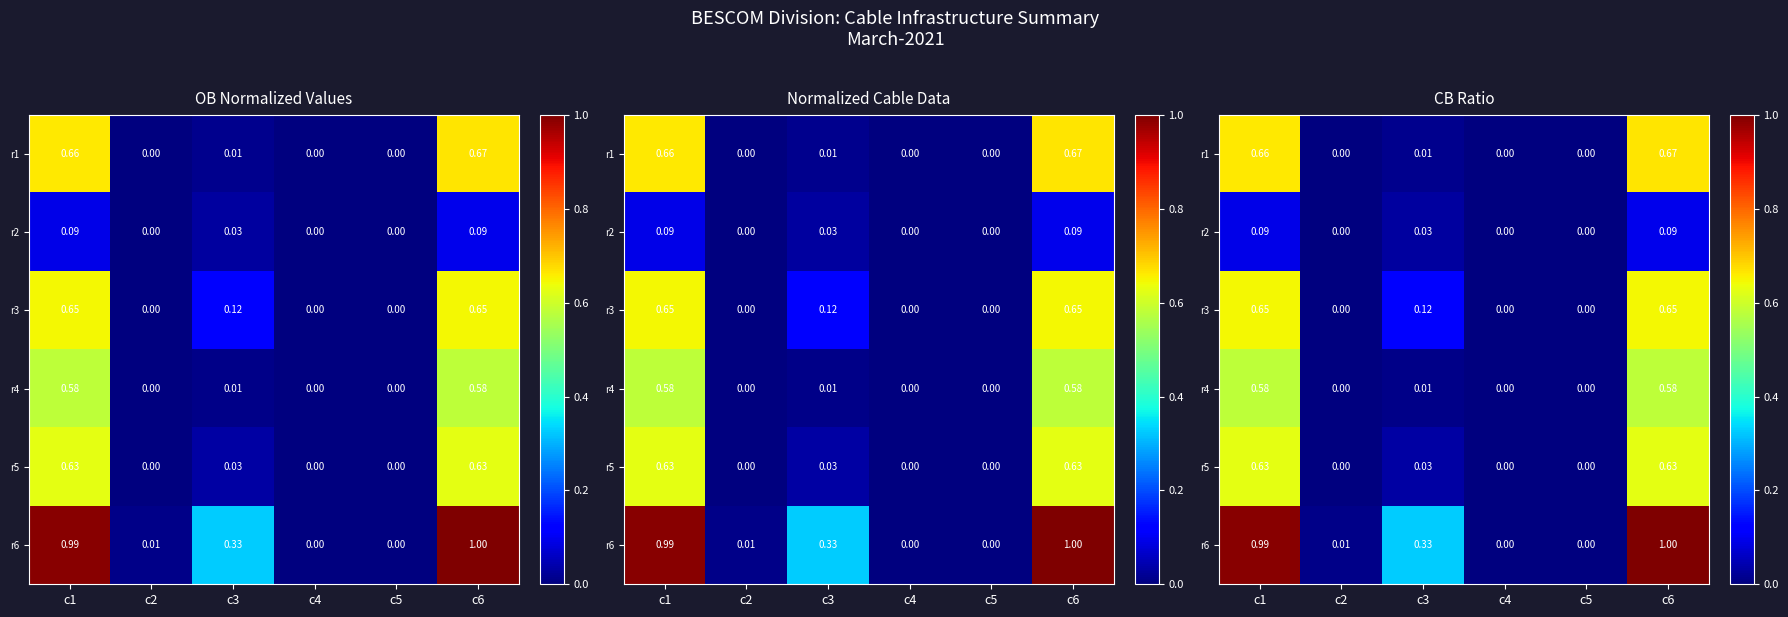

At which category is the sum across all series the highest?

c6